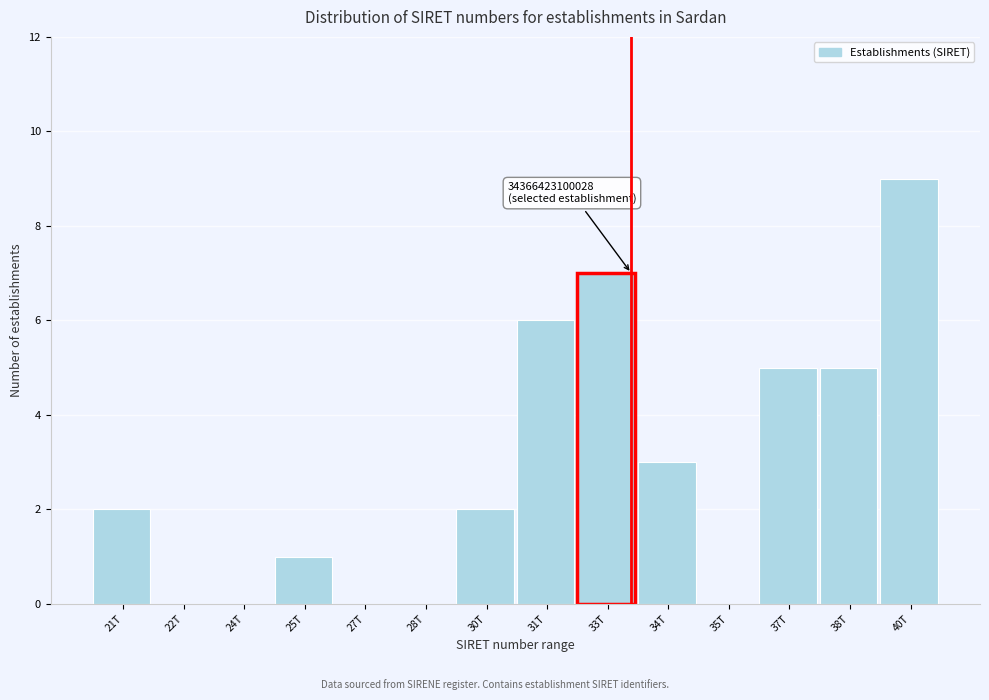

Reading right to left, list all the values displayed in this chart.

40T=9	38T=5	37T=5	35T=0	34T=3	33T=7	31T=6	30T=2	28T=0	27T=0	25T=1	24T=0	22T=0	21T=2